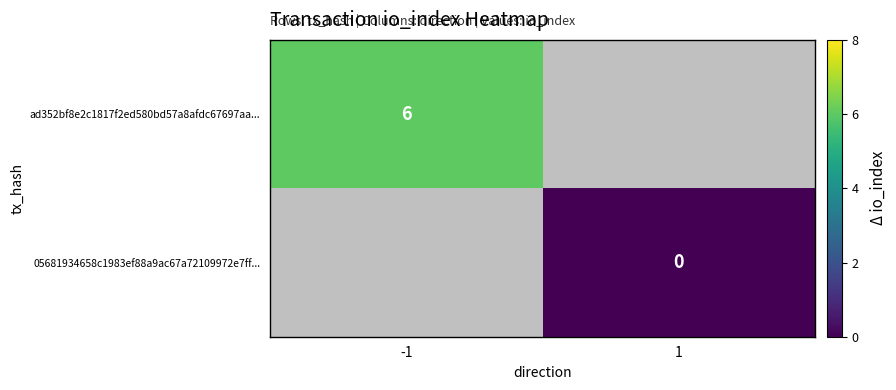

True or false: ad352bf8e2c1817f2ed580bd57a8afdc67697aa... has a value of 8 at -1.

False